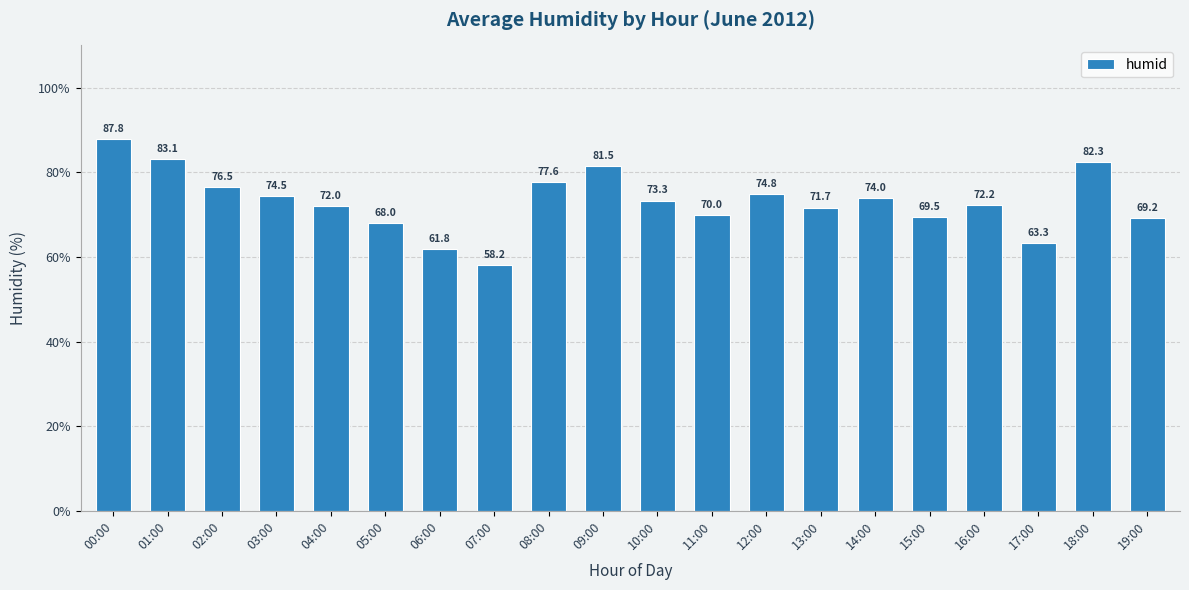

What is the sum of the values at 09:00 and 08:00?

159.1